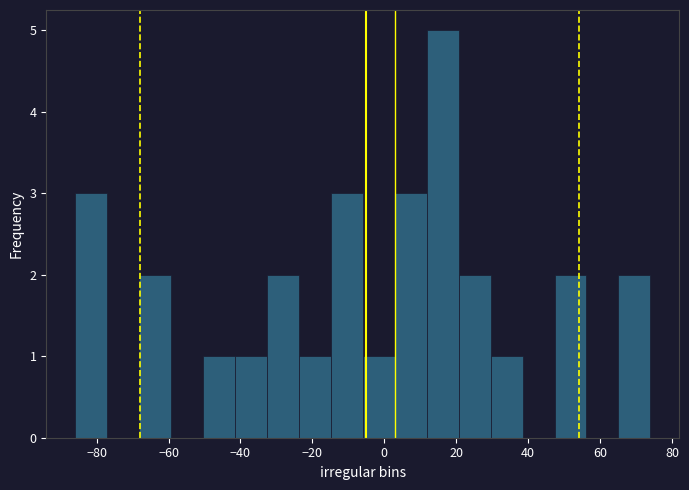

Reading left to right, list every bar in this chart as the range it spans on the x-axis followed by its height. Neither the bar edges nor the heights are printed on the chart, so give them approximately, as read against the axes.

-86 to -78: 3
-78 to -68: 0
-68 to -60: 2
-60 to -50: 0
-50 to -42: 1
-42 to -32: 1
-32 to -24: 2
-24 to -14: 1
-14 to -6: 3
-6 to 2: 1
2 to 12: 3
12 to 20: 5
20 to 30: 2
30 to 38: 1
38 to 48: 0
48 to 56: 2
56 to 66: 0
66 to 74: 2